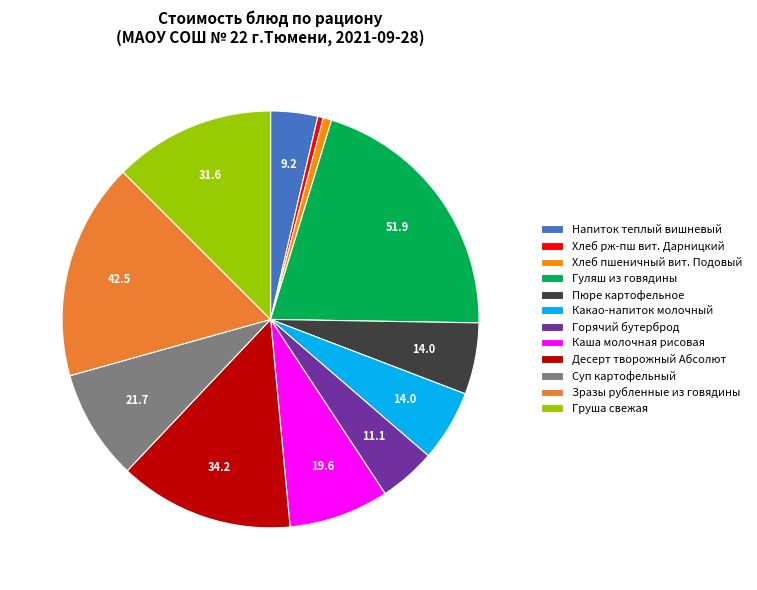

Does Груша свежая represent more than half of the total?

No